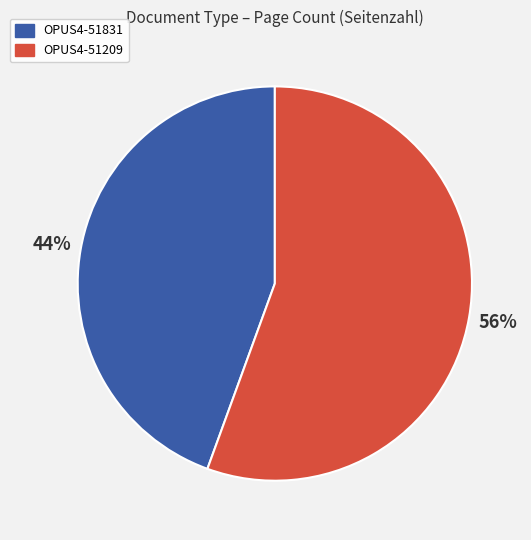

To the nearest percent, what portion does OPUS4-51831 represent?

44%